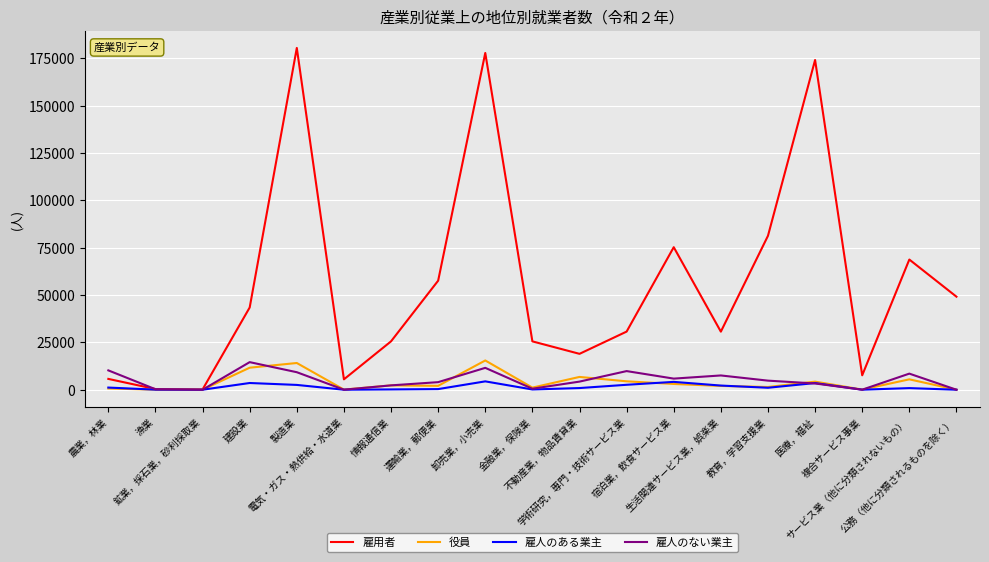

Which series has the largest total across all categories?

雇用者